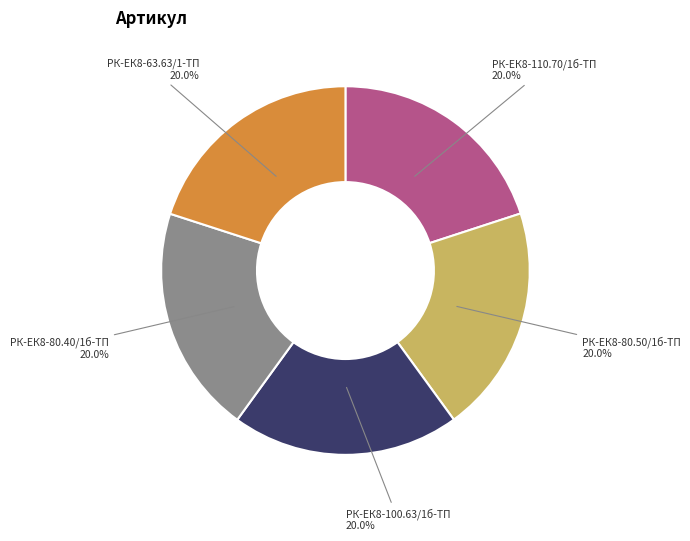

Does any single category account for the majority?

No